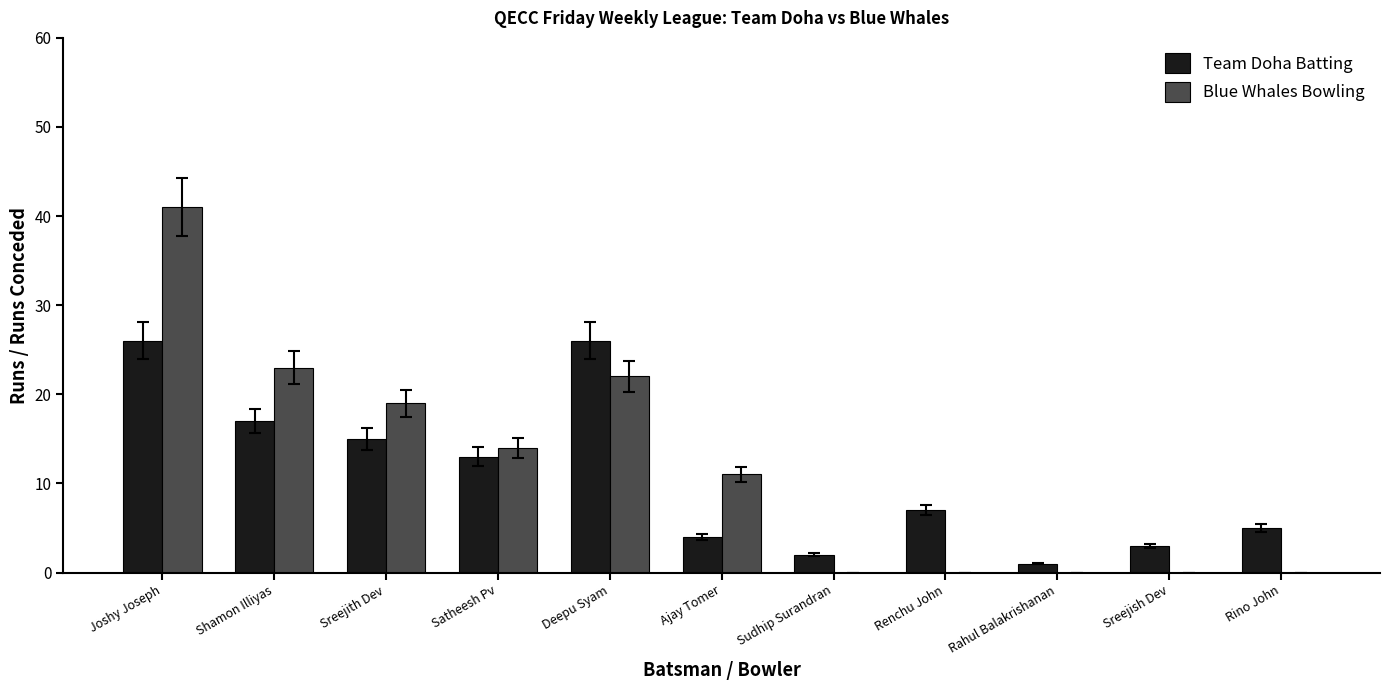

Which series has the largest total across all categories?

Blue Whales Bowling